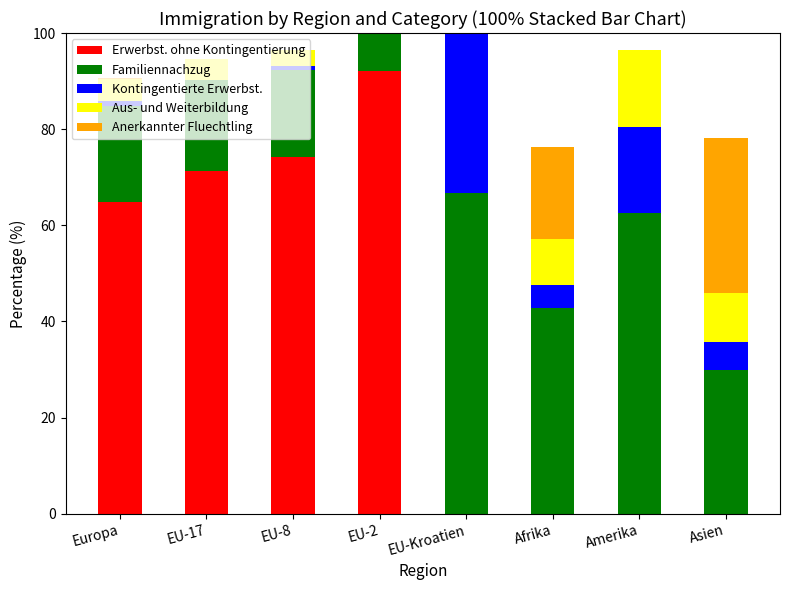

Are the bars horizontal?

No